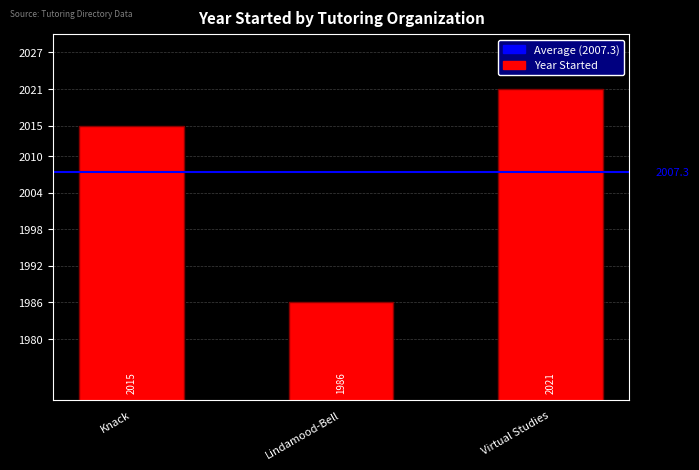

How many values are between 1986 and 2021?

3